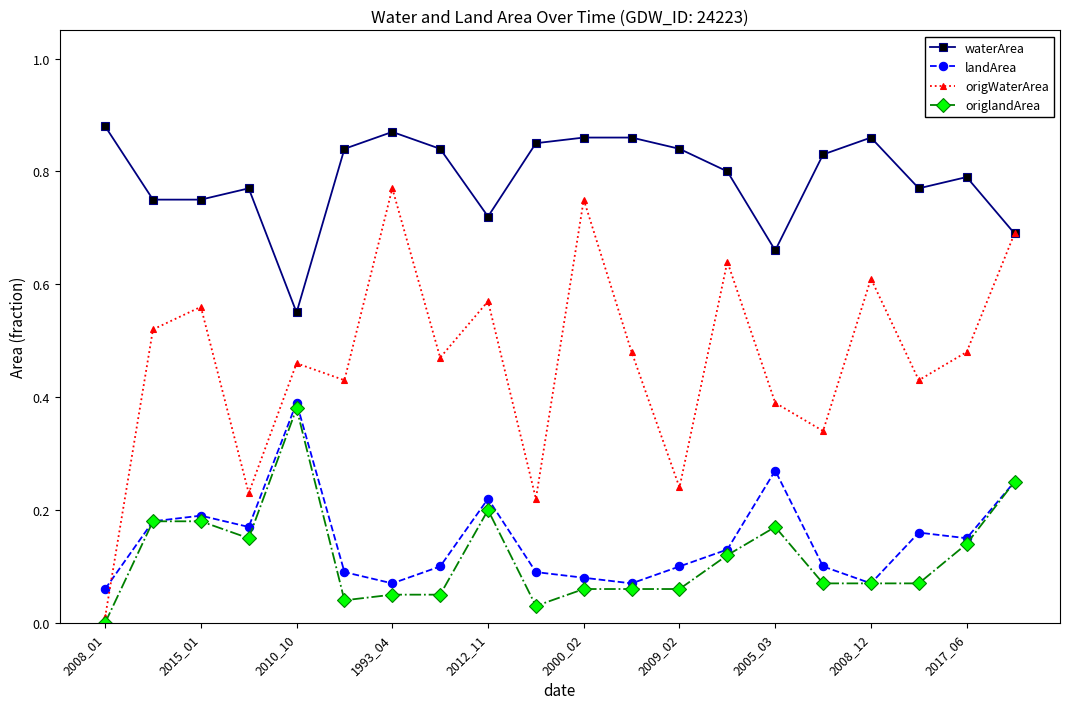

Which series has the widest spread of values?

origWaterArea